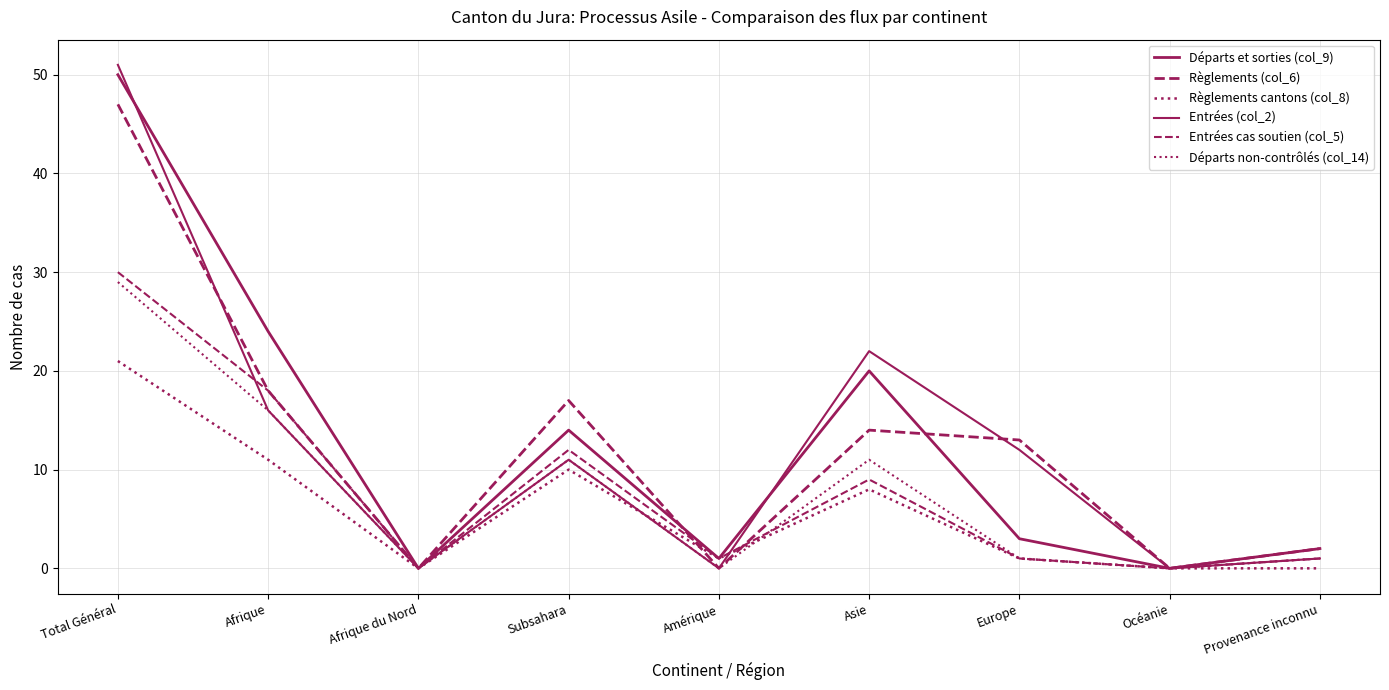

Does the chart display data point markers on the line(s)?

No